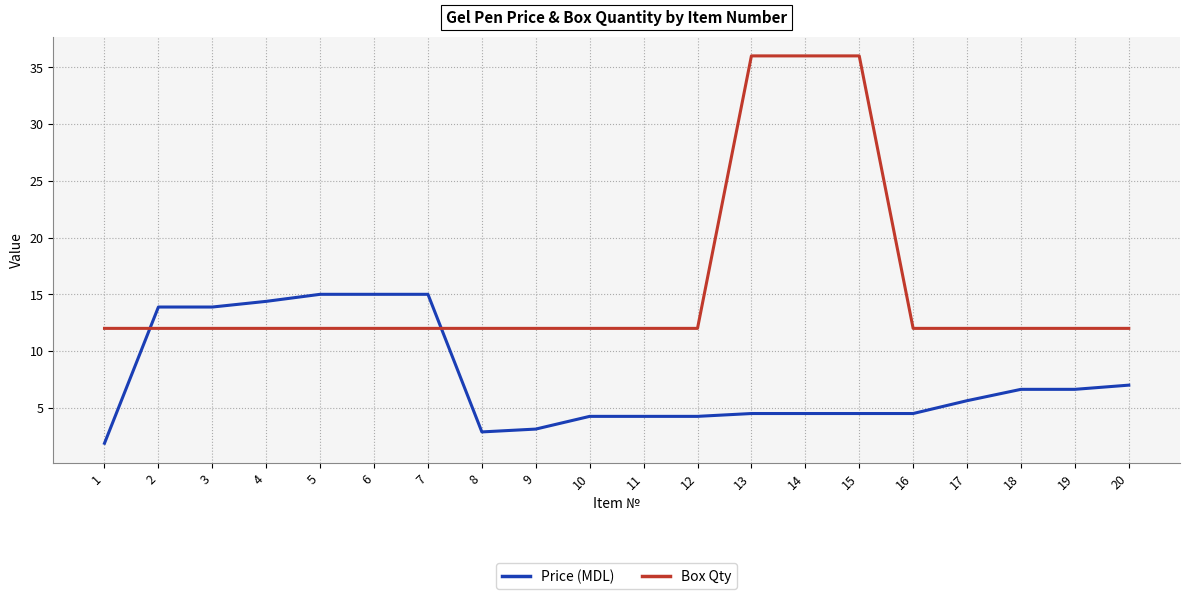

Where is Price (MDL) nearest to the value 8?

20